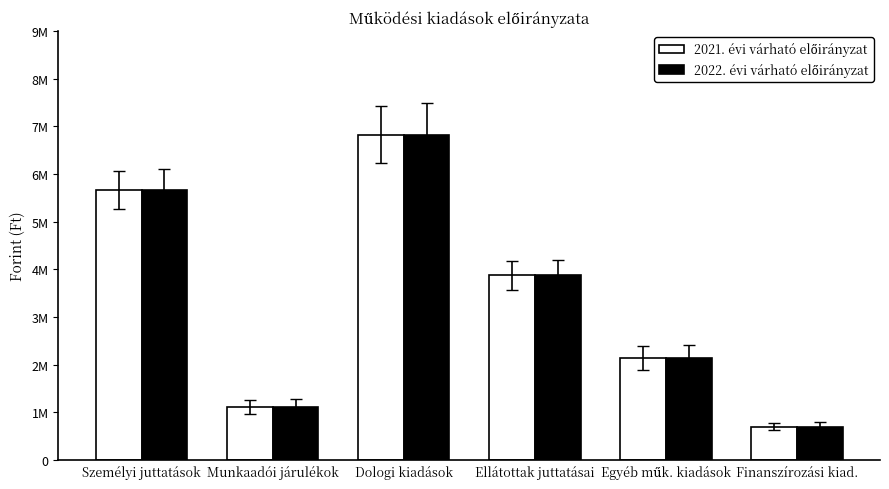

What position from the right is Dologi kiadások?

4